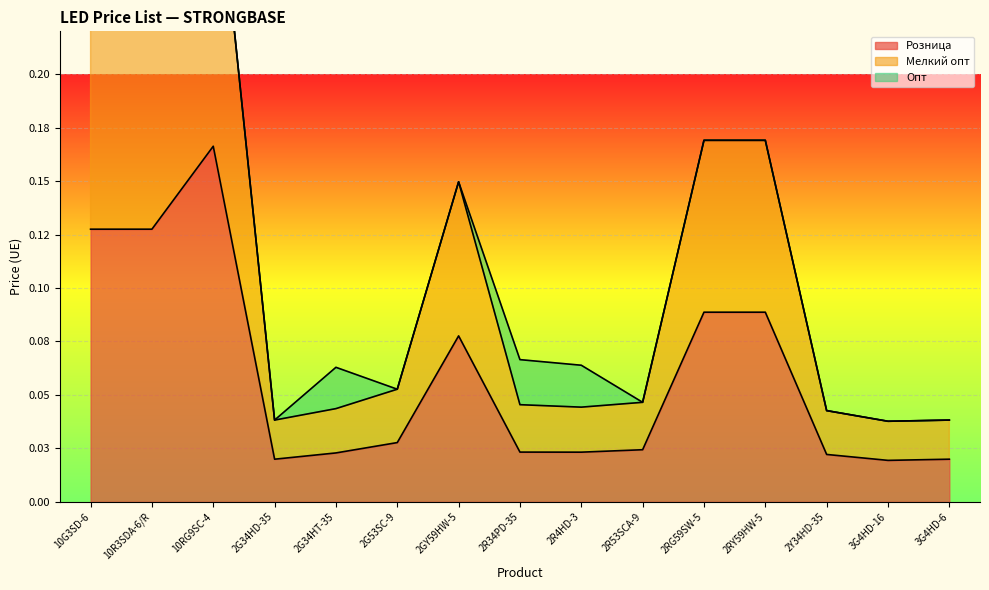

Is it true that Розница equals 0.1 at 2RY59HW-5?

True